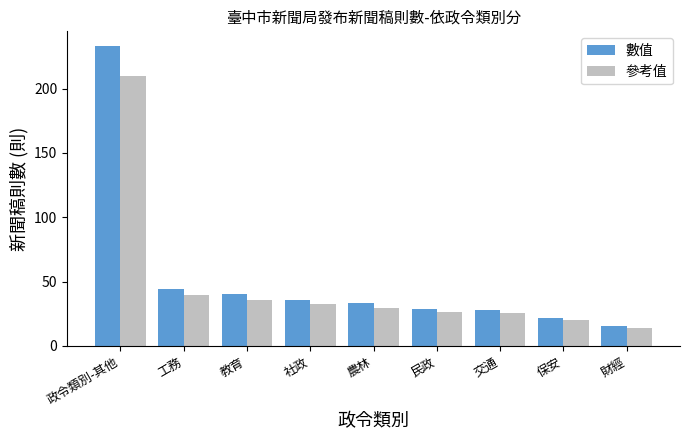

What is the total value across all series at 民政?

55.1